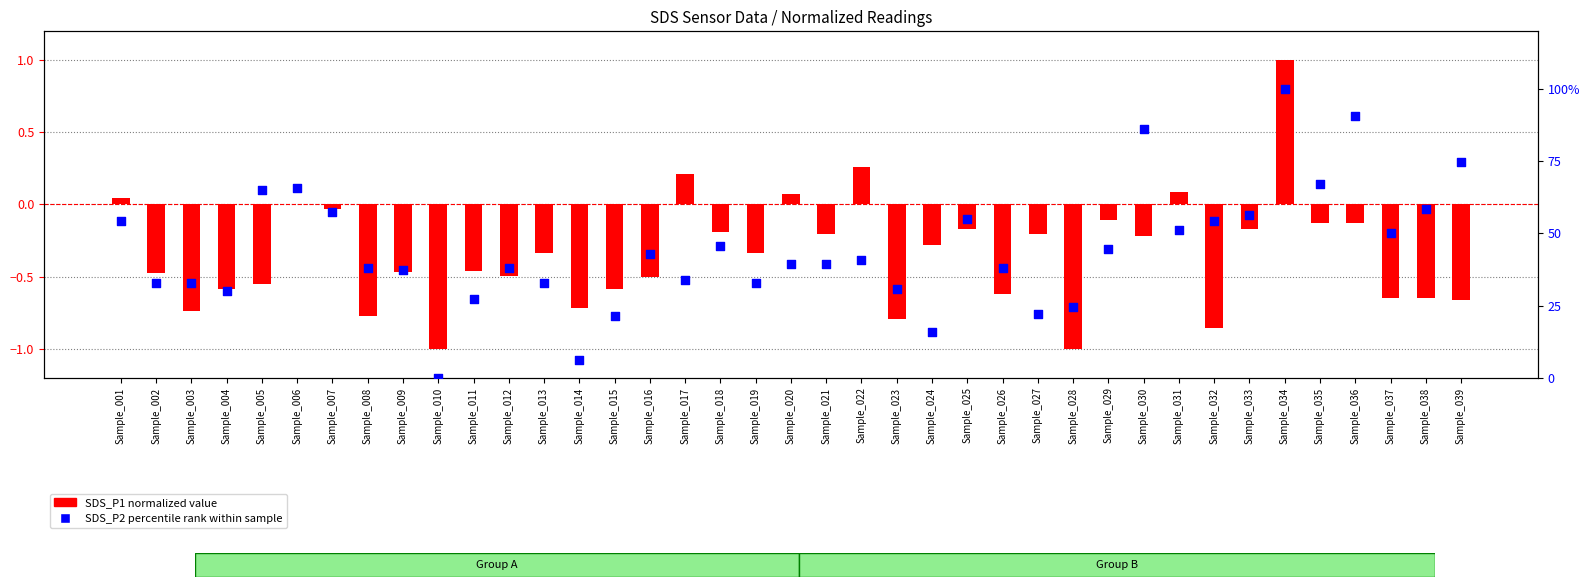

Which series reaches the minimum Y coordinate?

SDS_P1 normalized